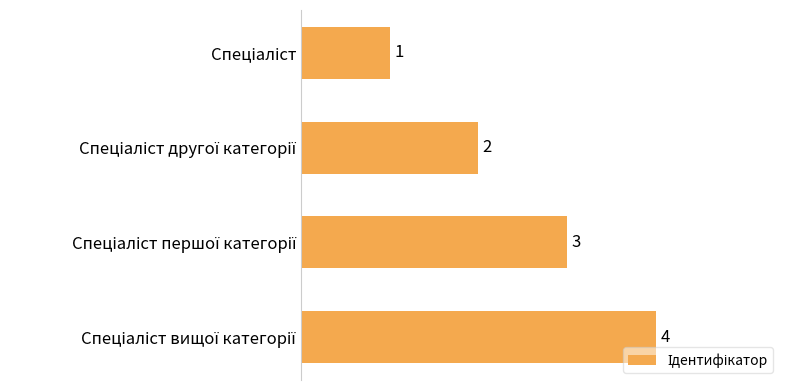

What is the value of the 2nd bar from the top?

2